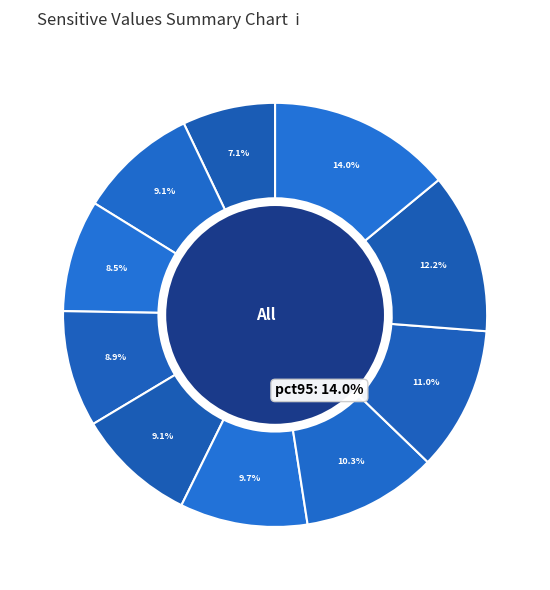

To the nearest percent, what is the combined percentage of pct65 and pct35?

19%